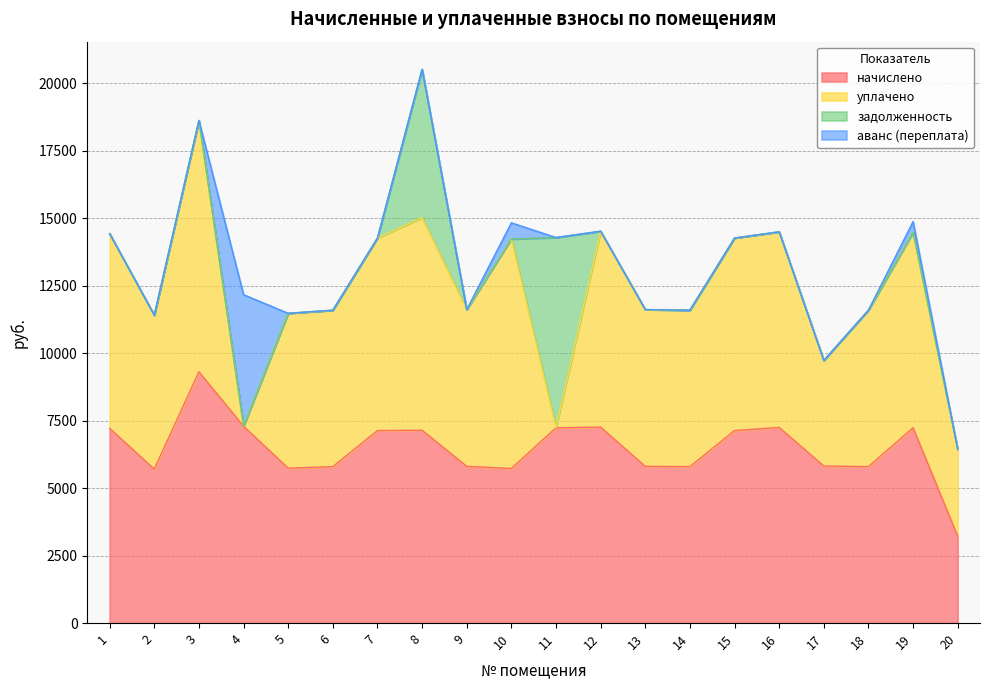

Which series has the widest spread of values?

уплачено